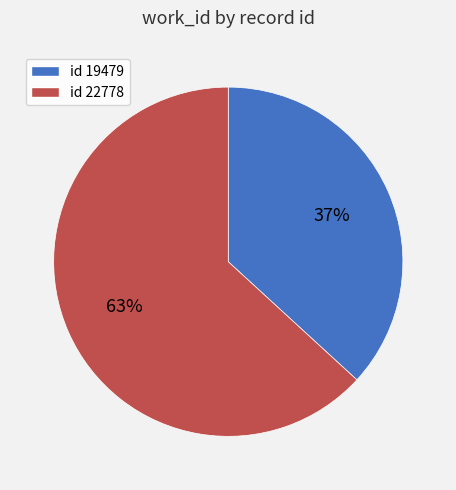

To the nearest percent, what is the difference between the largest and smallest slice percentages?

26%